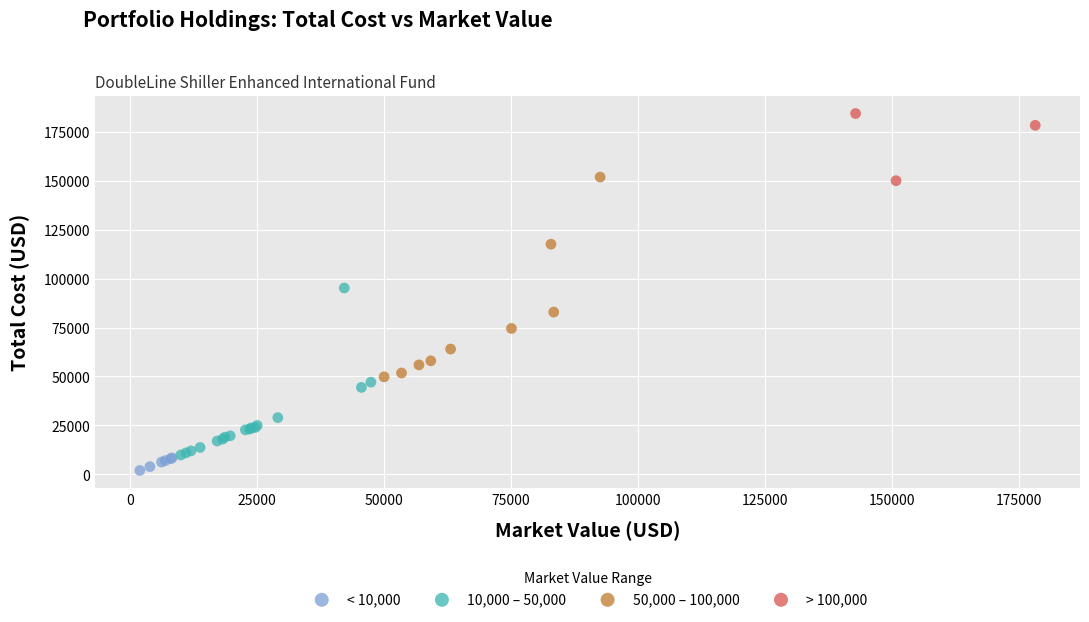

Which series has the widest spread of Y values?

50,000 – 100,000